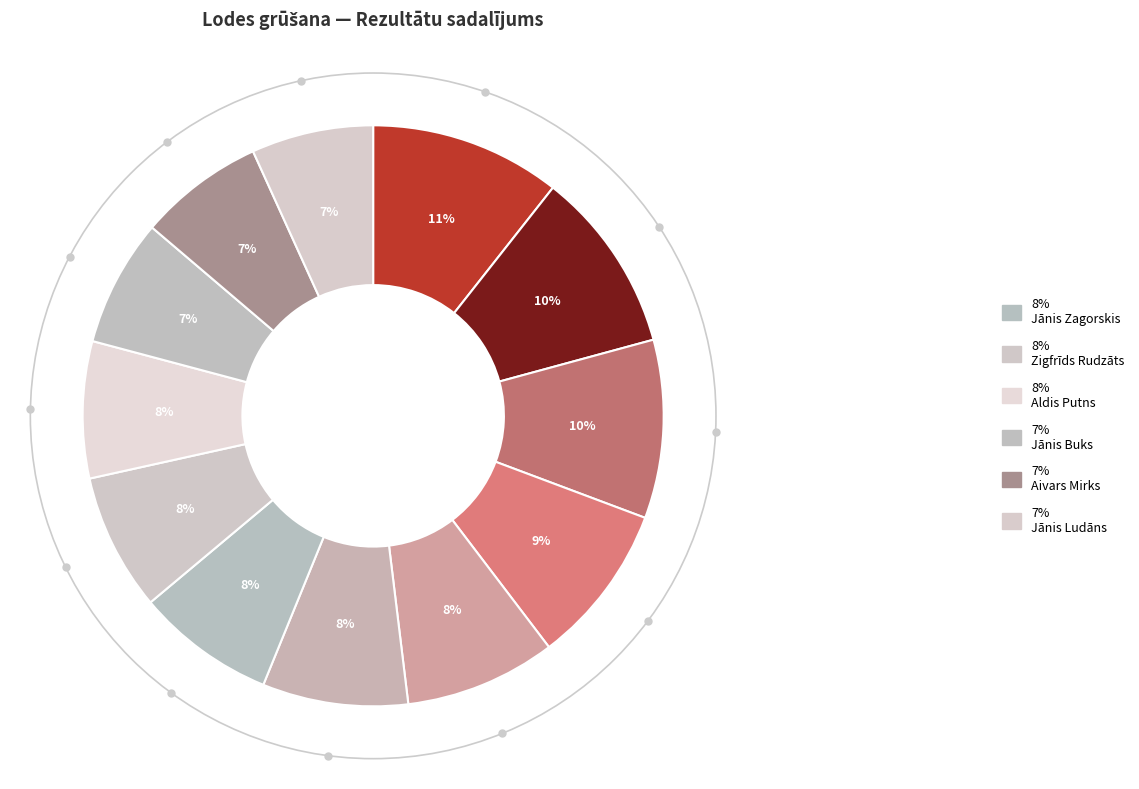

How many slices are in this pie chart?

12